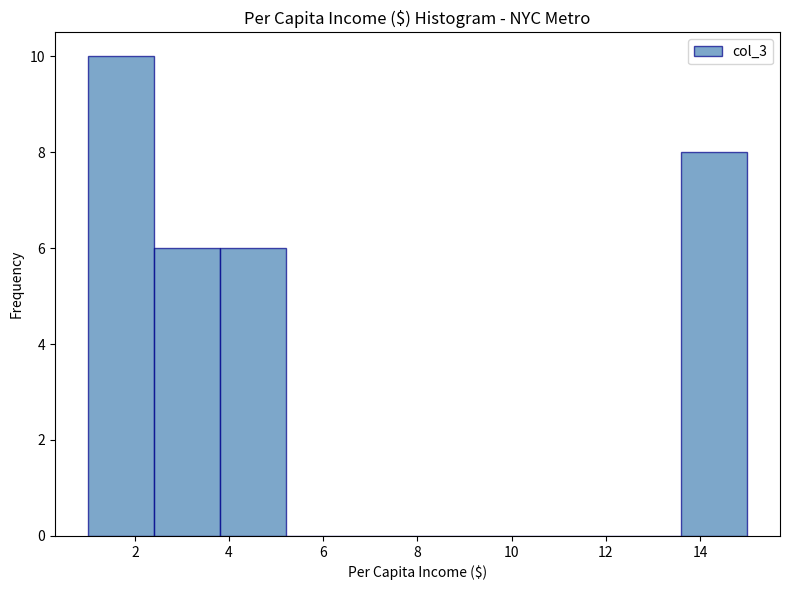

Reading left to right, transcribe this chart: for each bar, give the range it covers on the x-axis and its height. The values are not printed on the chart, so give them approximately, as read against the axis.

1.0 to 2.4: 10
2.4 to 3.8: 6
3.8 to 5.2: 6
5.2 to 6.6: 0
6.6 to 8.0: 0
8.0 to 9.4: 0
9.4 to 10.8: 0
10.8 to 12.2: 0
12.2 to 13.6: 0
13.6 to 15.0: 8